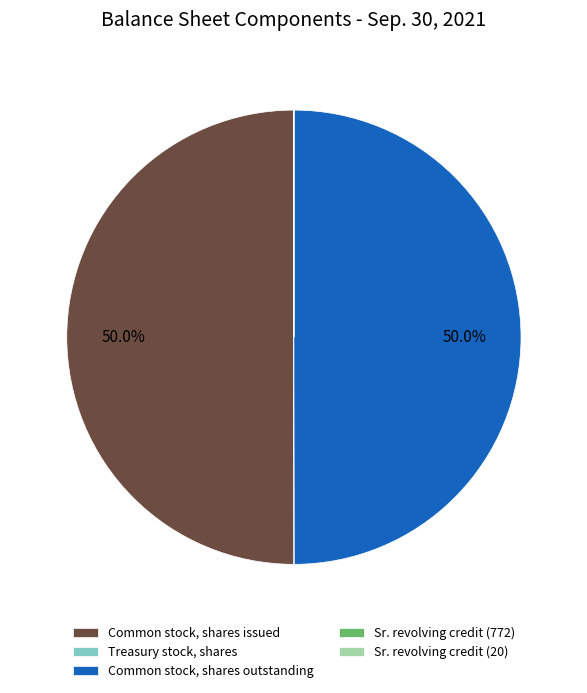

Combined, what portion of the pie is Common stock, shares issued and Common stock, shares outstanding?

100.0%